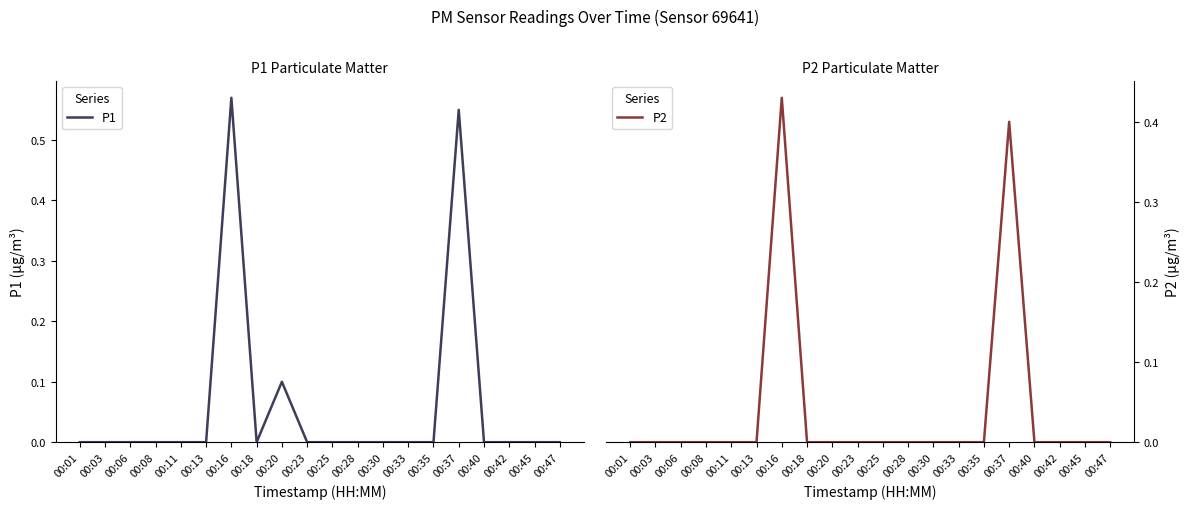

What is the difference between the maximum and minimum values in the P1 series?

0.6